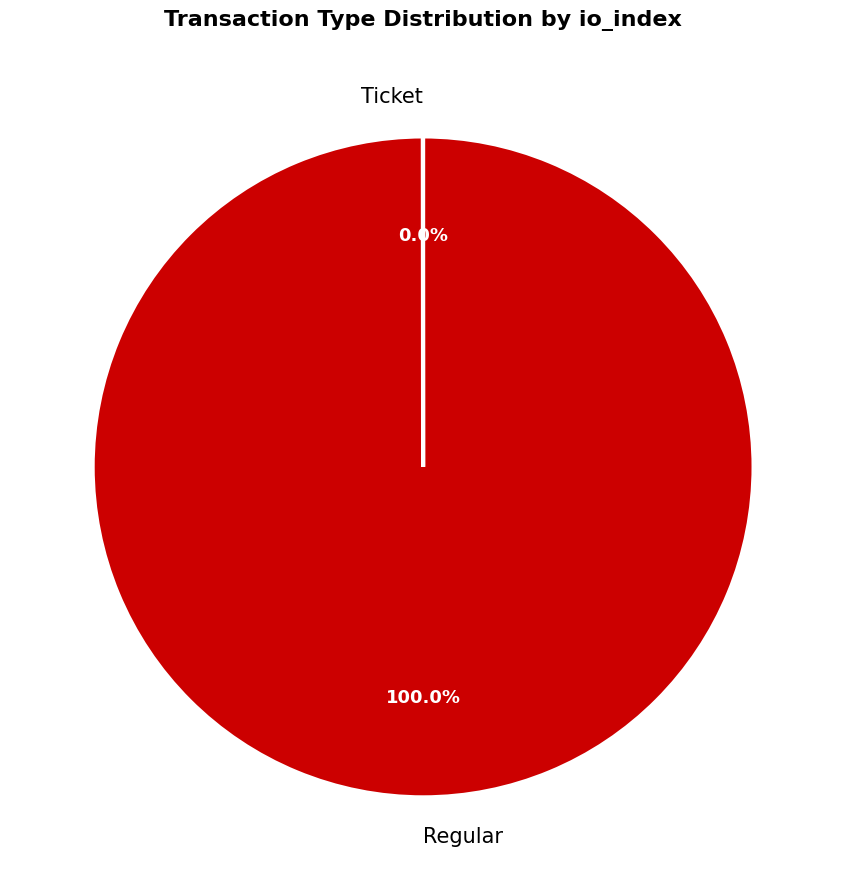

To the nearest percent, what is the difference between the largest and smallest slice percentages?

100%